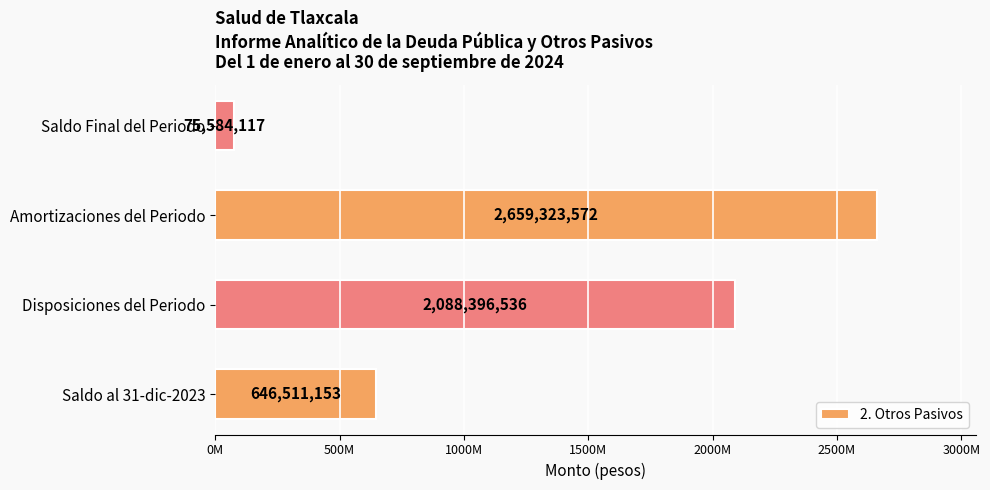

Rank the categories by value from highest to lowest.

Amortizaciones del Periodo, Disposiciones del Periodo, Saldo al 31-dic-2023, Saldo Final del Periodo